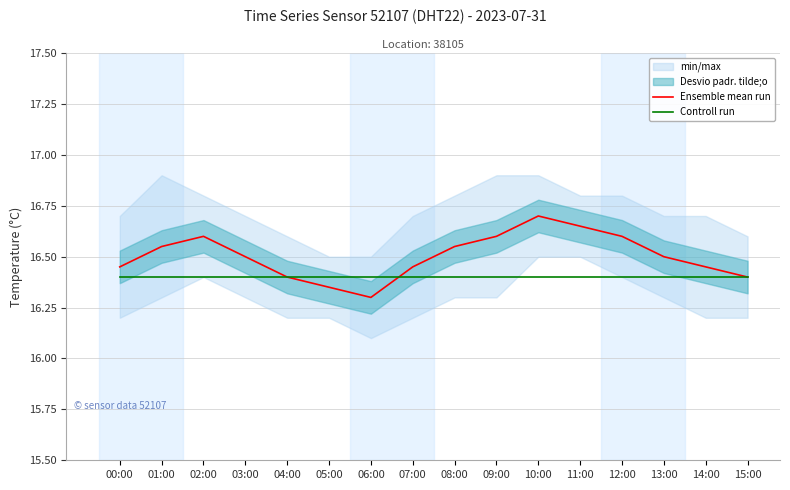

Is this an area chart (filled region under the line)?

No